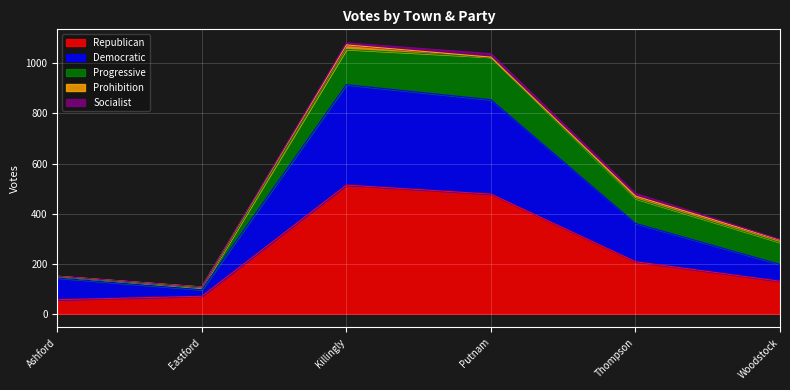

What is the sum of the Prohibition values at Putnam and Thompson?

10